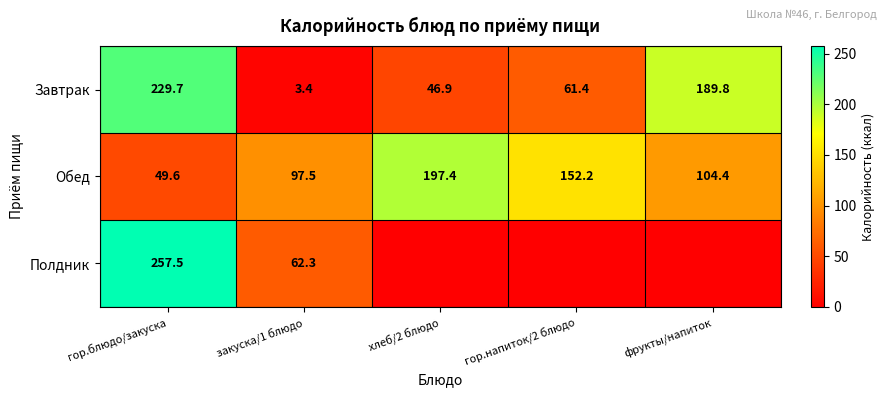

What is the sum of the Завтрак values at хлеб/2 блюдо and фрукты/напиток?

236.7